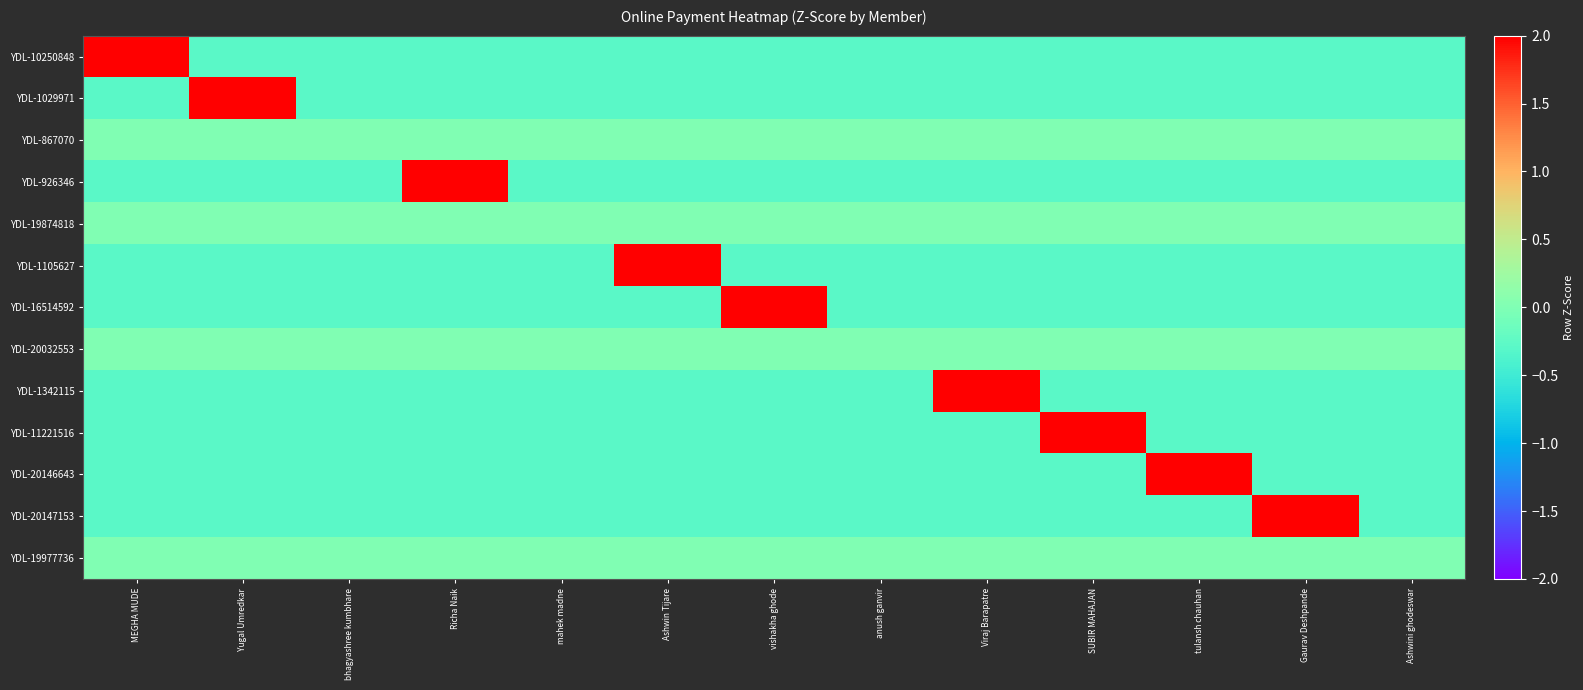

Which series has the widest spread of values?

YDL-10250848